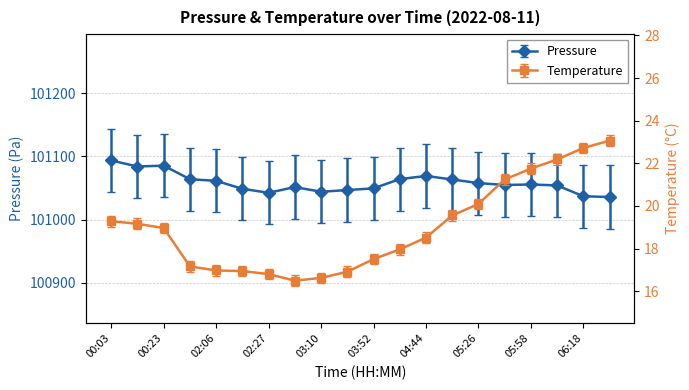

What are all the series names shown in the legend?

pressure, temperature